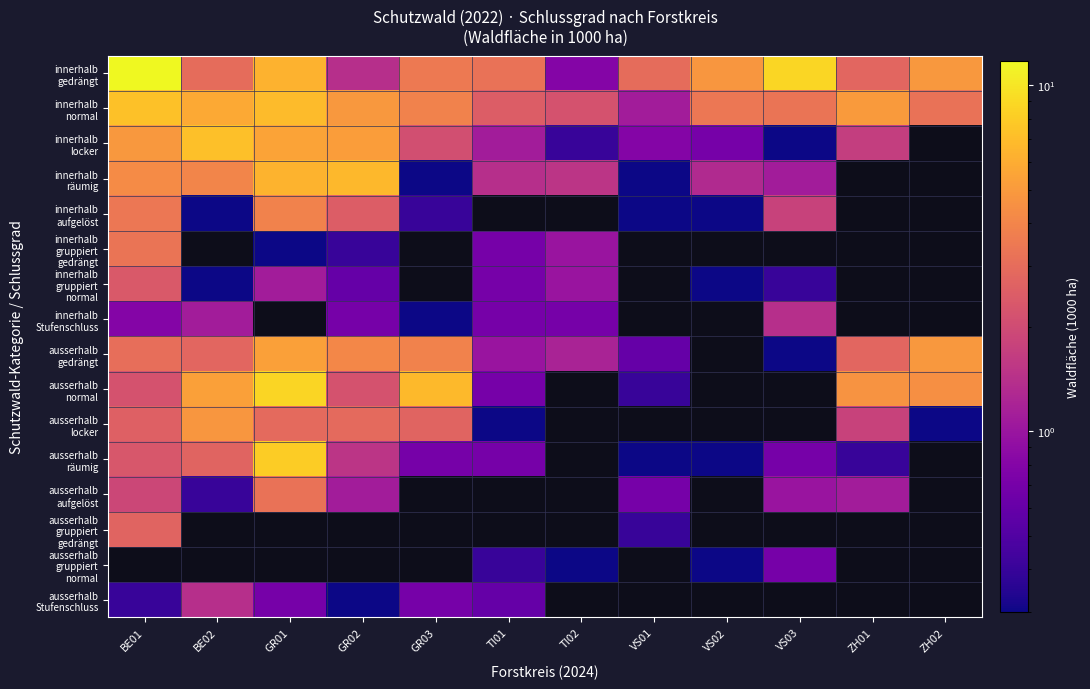

The ausserhalb normal series shows 0.7 at TI01. True or false?

True